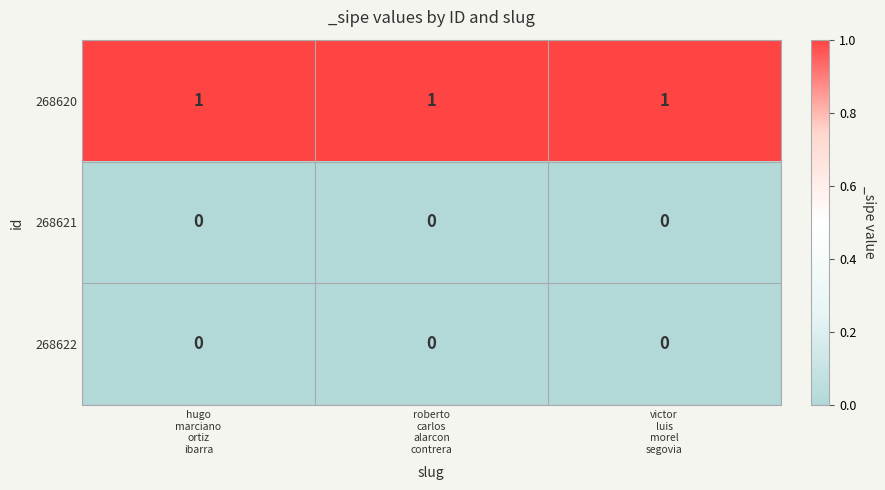

At how many categories does at least one series exceed 0?

3